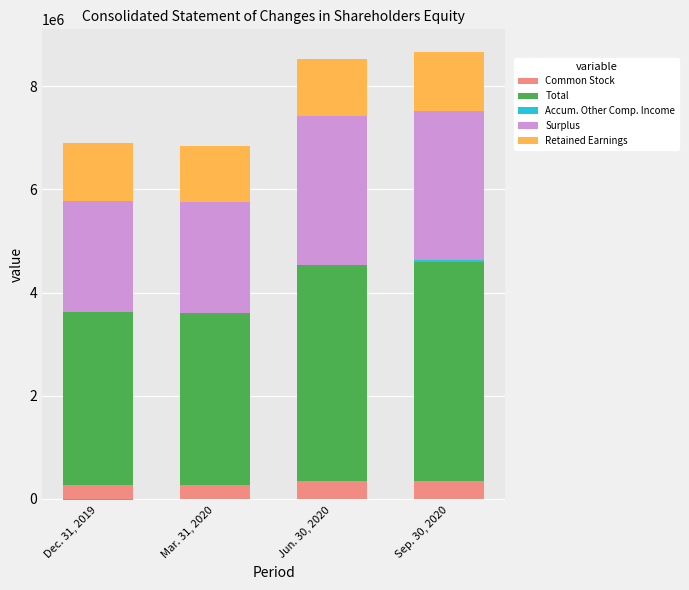

What is the value of the Retained Earnings bar at the 2nd from the left?

1092827